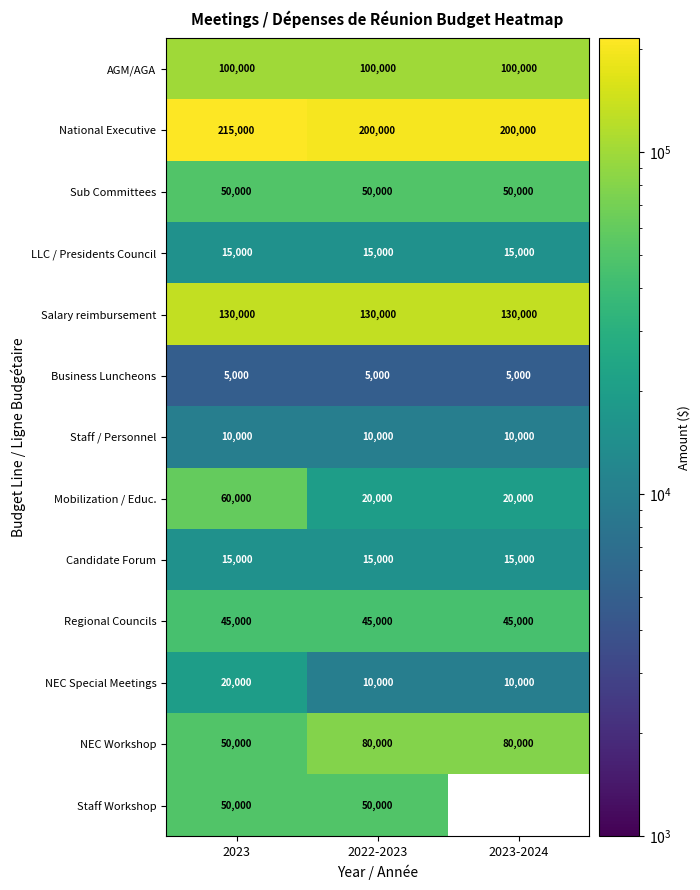

Between 2023-2024 and 2022-2023, which is larger?

2023-2024